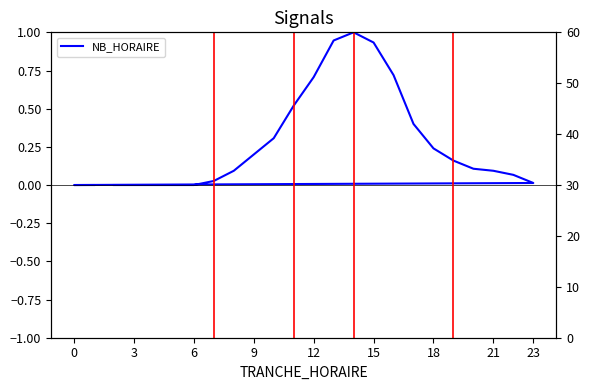

In NB_HORAIRE, how many points are higher than both neighbors (excluding endpoints)?

1